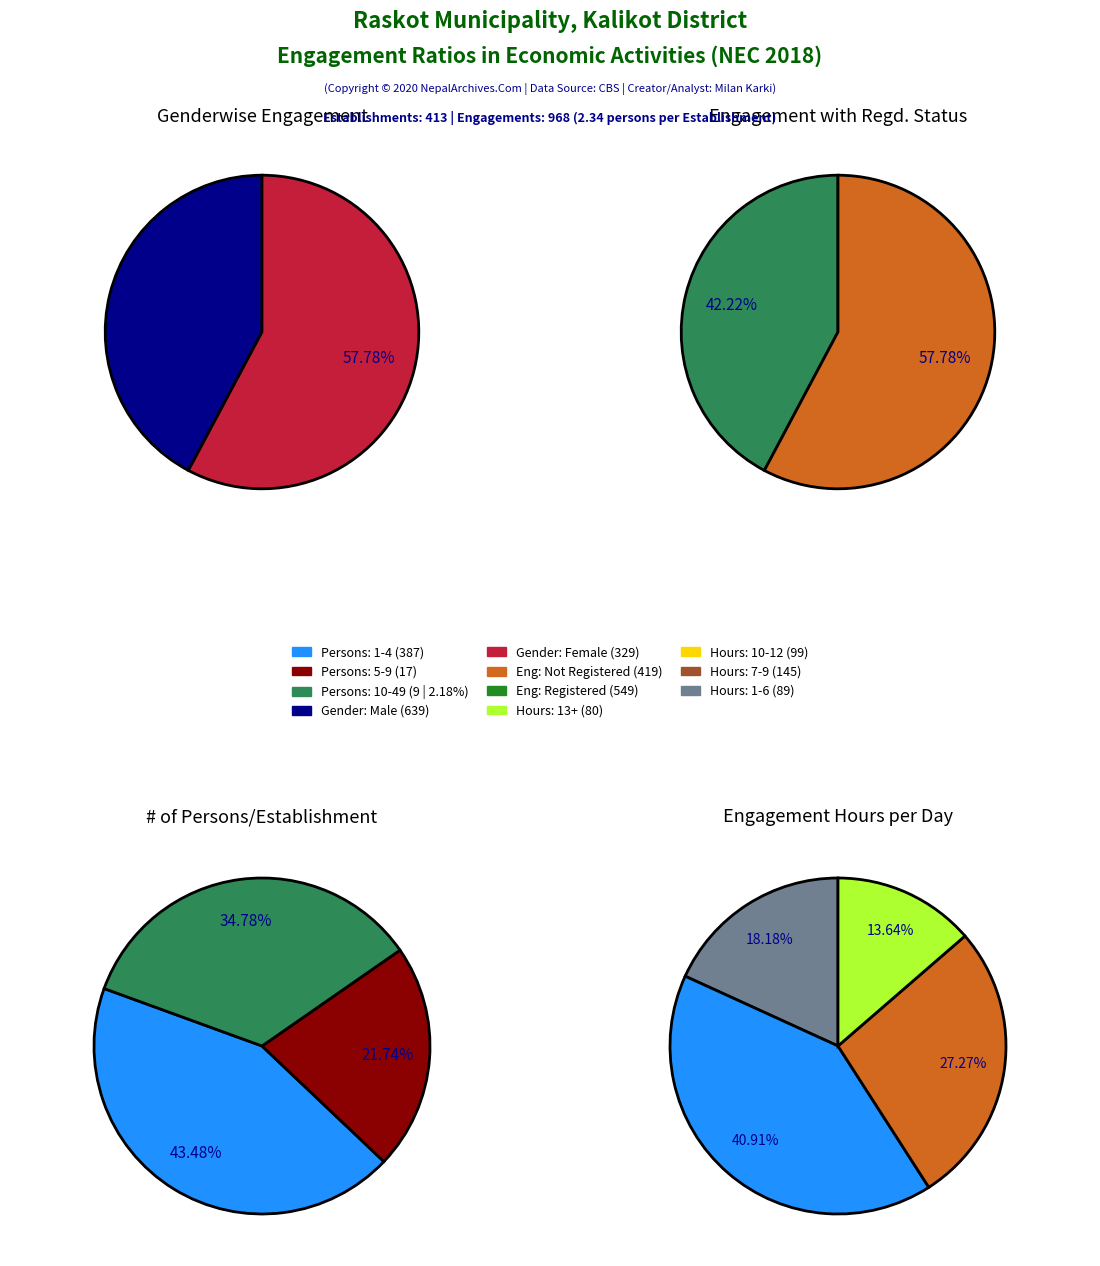

The 1 slice represents 4% of the pie. True or false?

True